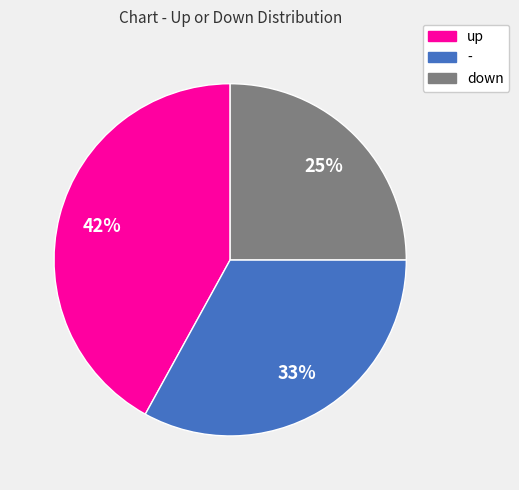

Which category has the smallest portion of the pie?

down